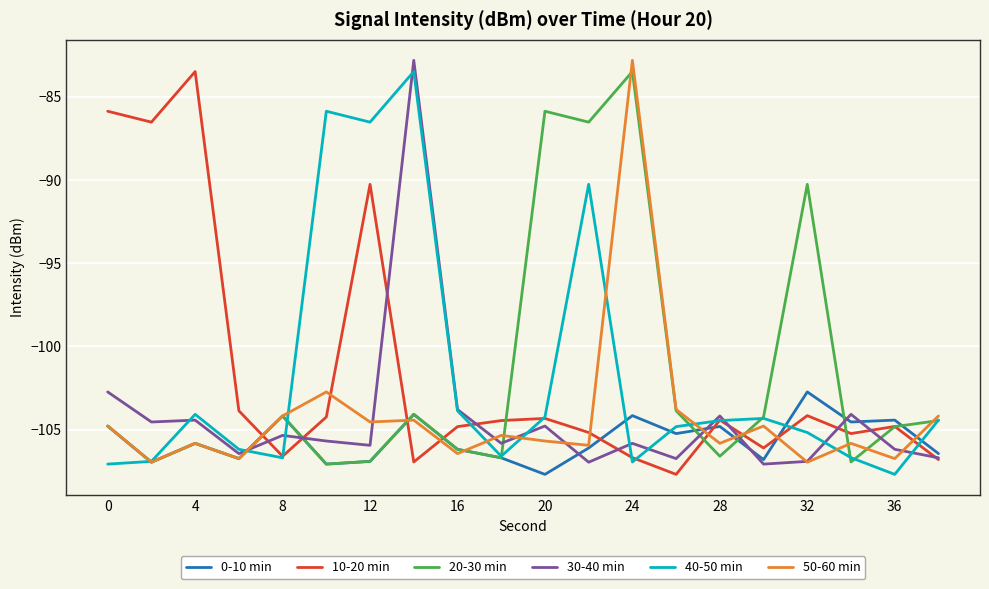

How many values in the 50-60 min series exceed -105?

9